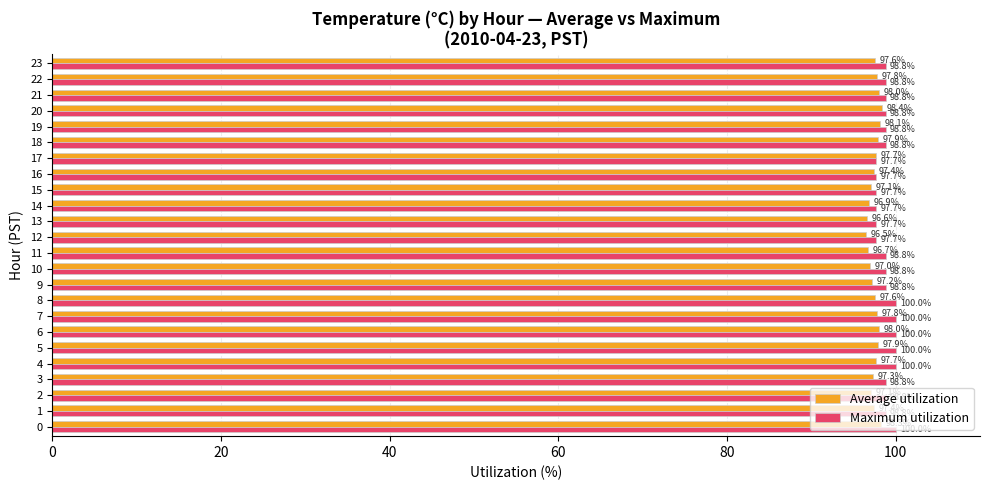

Rank the series at 13 from highest to lowest value.

Maximum utilization, Average utilization